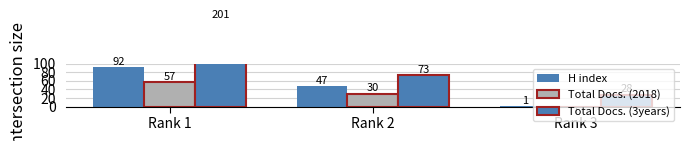

What are all the series names shown in the legend?

H index, Total Docs. (2018), Total Docs. (3years)